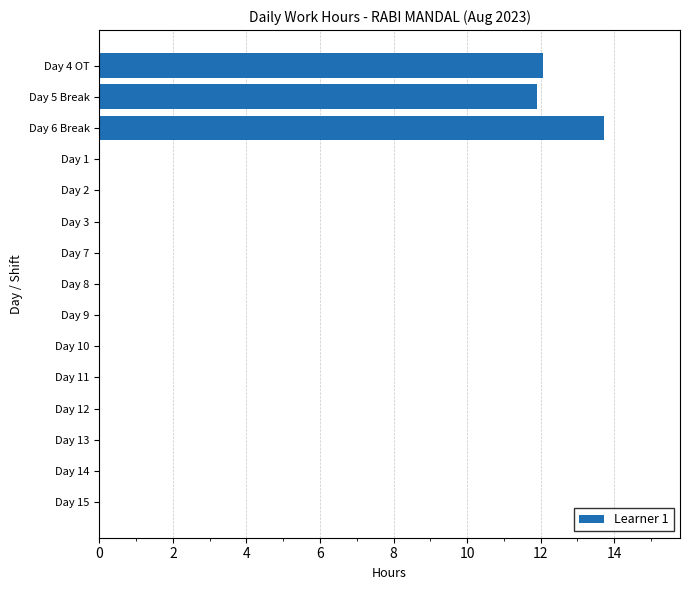

What is the change in value from Day 5 Break to Day 14?

-11.9